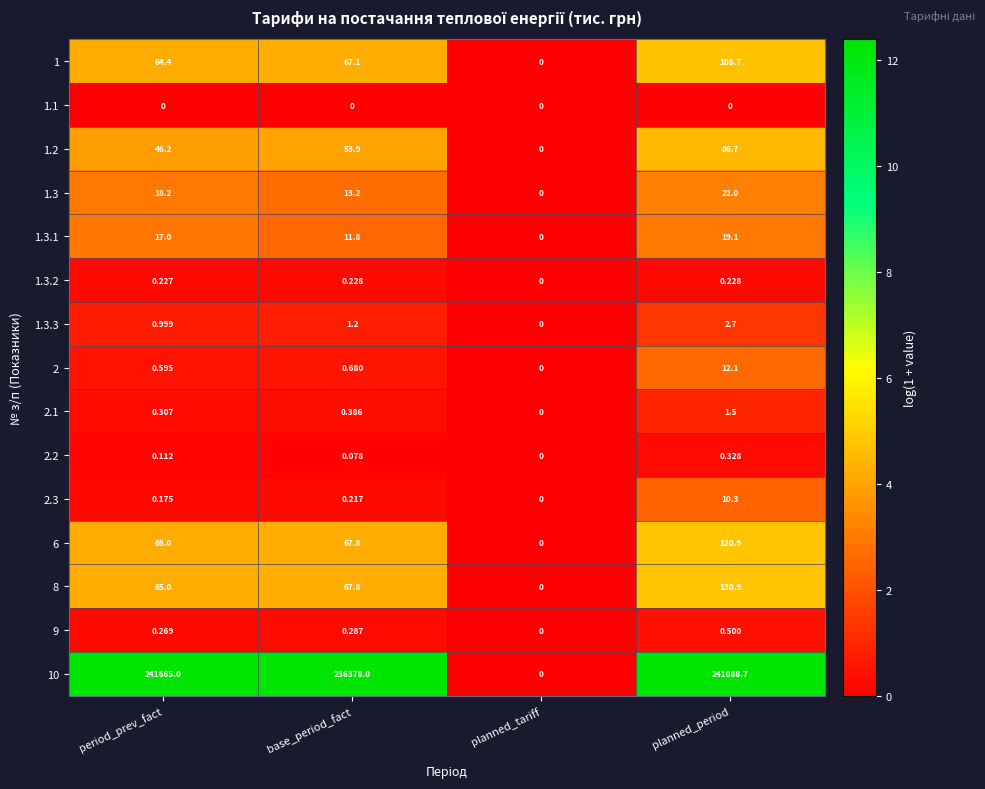

Rank the categories by 10 value from highest to lowest.

period_prev_fact, planned_period, base_period_fact, planned_tariff